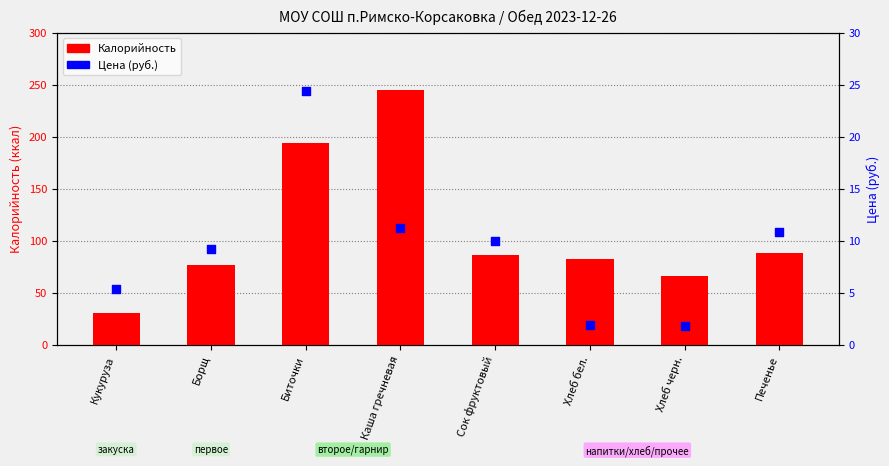

What is the total value across all series at Печенье?

98.8